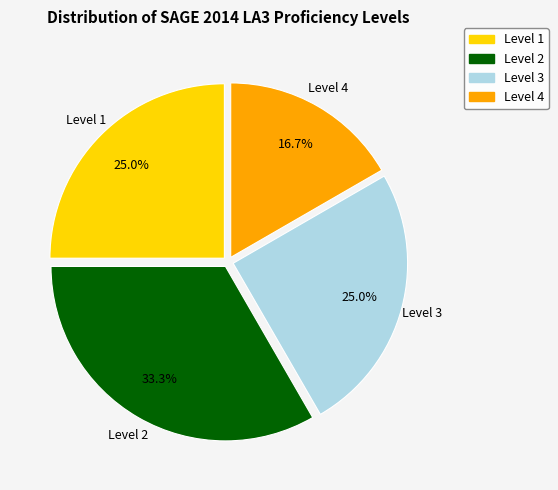

Does any single category account for the majority?

No